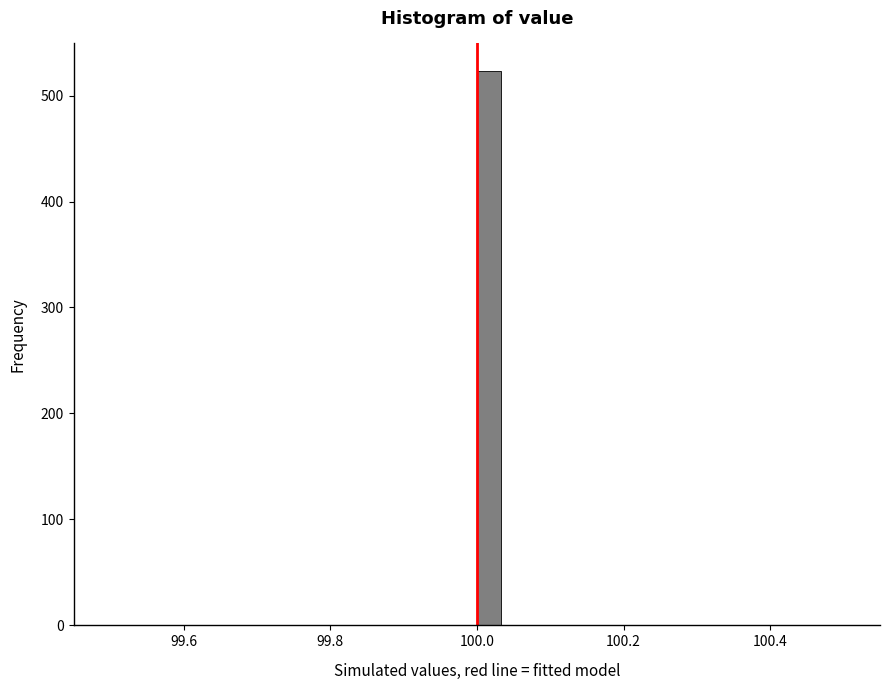

Read against the x-axis, roughly where is the centre of the tallest bar?

100.02